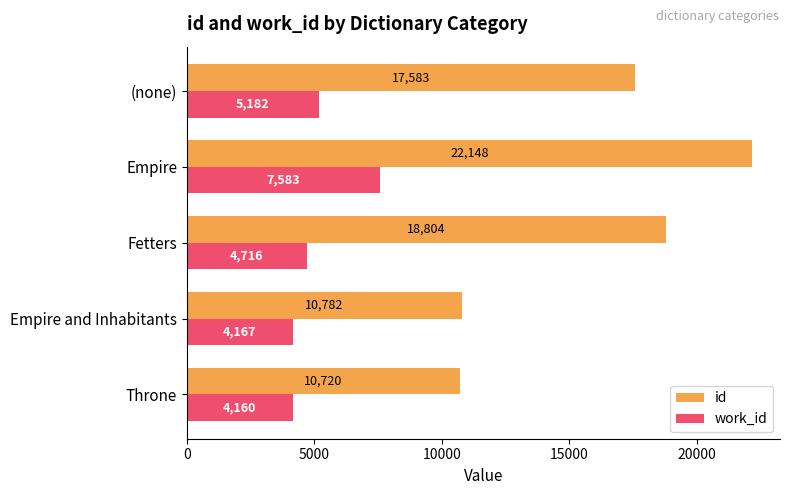

Where is id nearest to the value 16433?

(none)